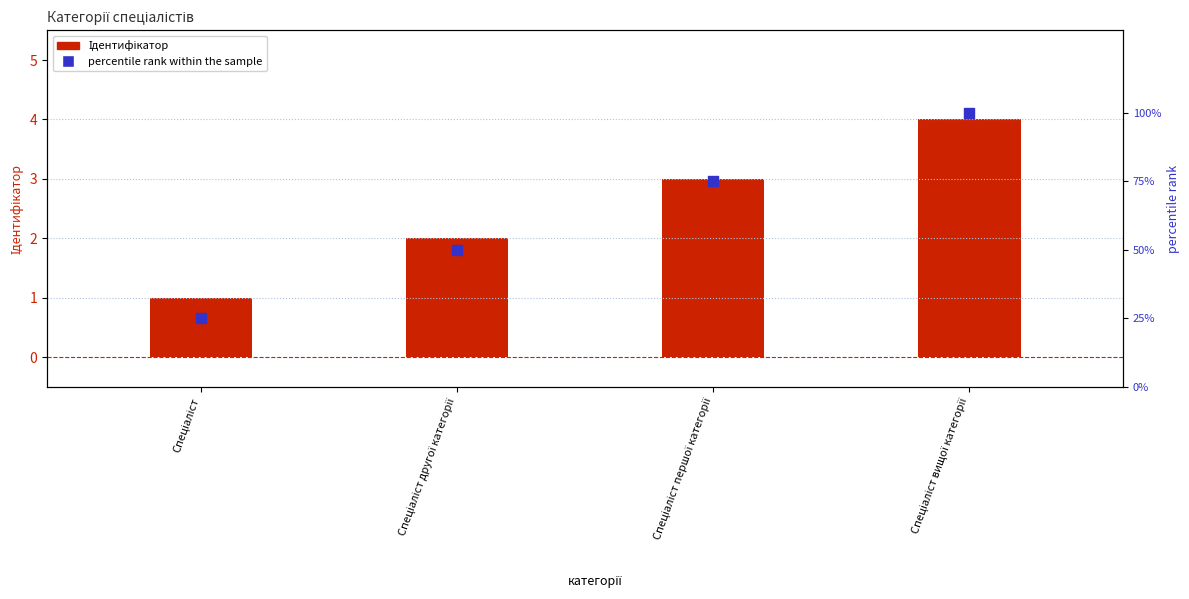

Which series has the widest spread of Y values?

percentile rank within the sample